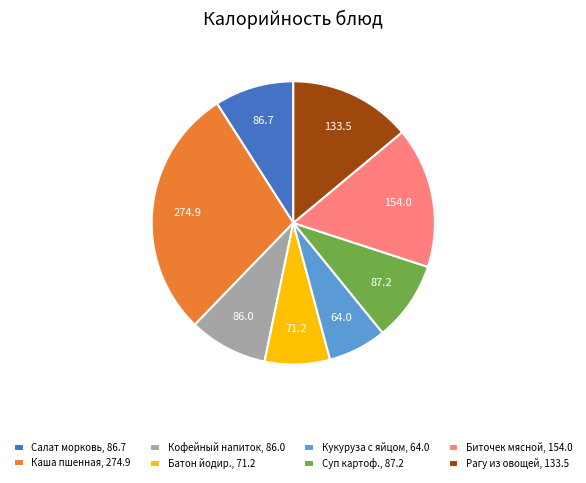

Do Батон йодир., 71.2 and Рагу из овощей, 133.5 together represent more than half of the pie?

No